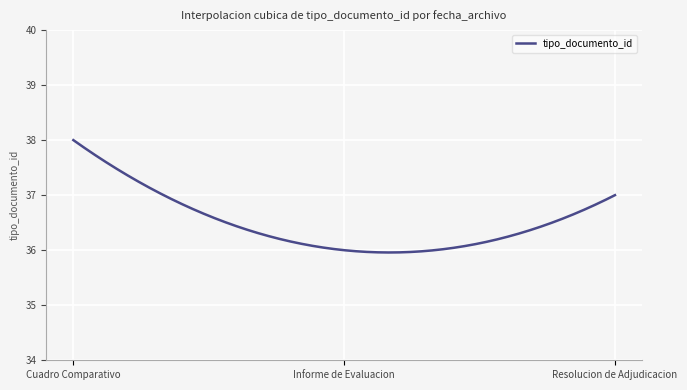

What is the minimum value shown in the chart?

36.0